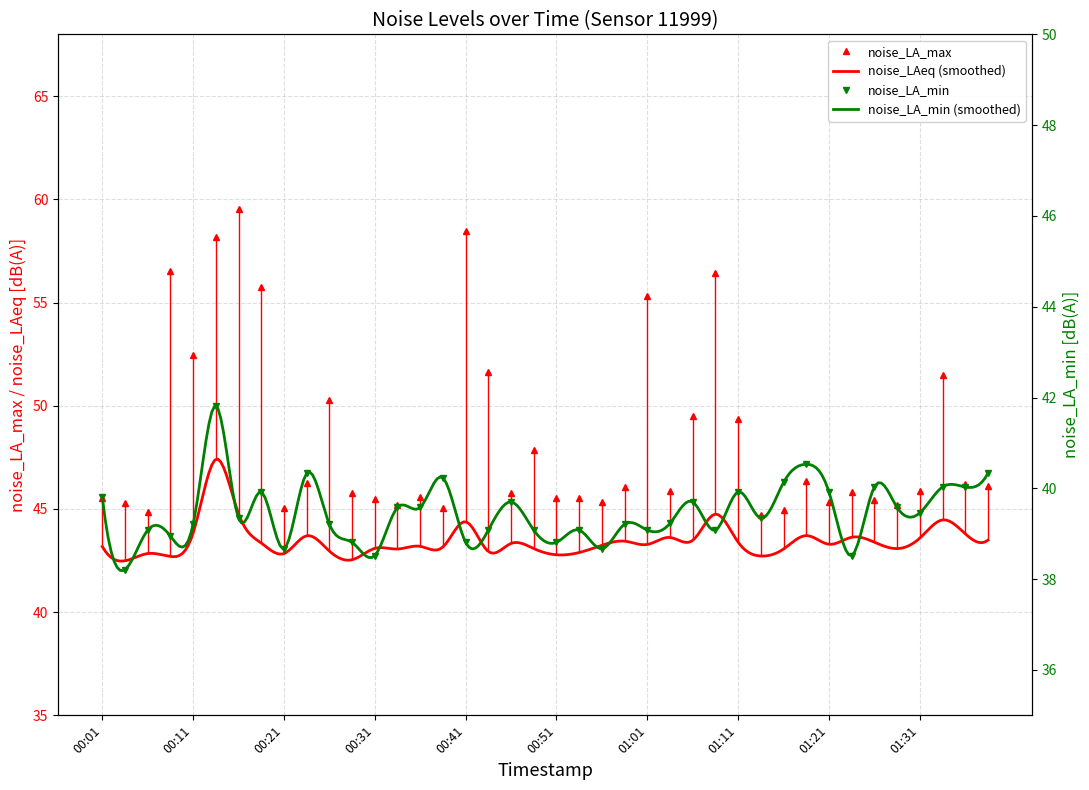

Where is the first local minimum for noise_LA_min?

00:04